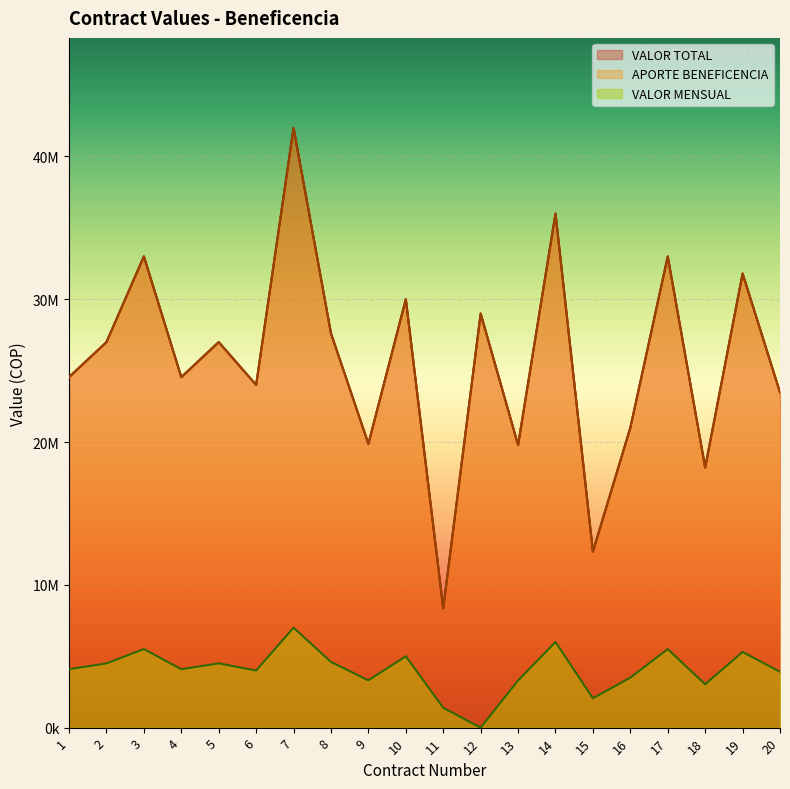

What are all the series names shown in the legend?

VALOR TOTAL, APORTE BENEFICENCIA, VALOR MENSUAL